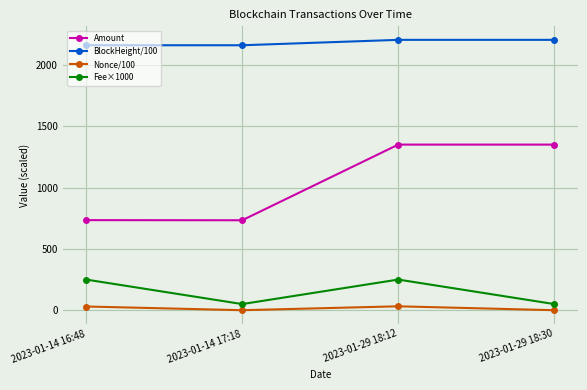

What is the value of the Fee×1000 point at the 2nd from the left?

50.0